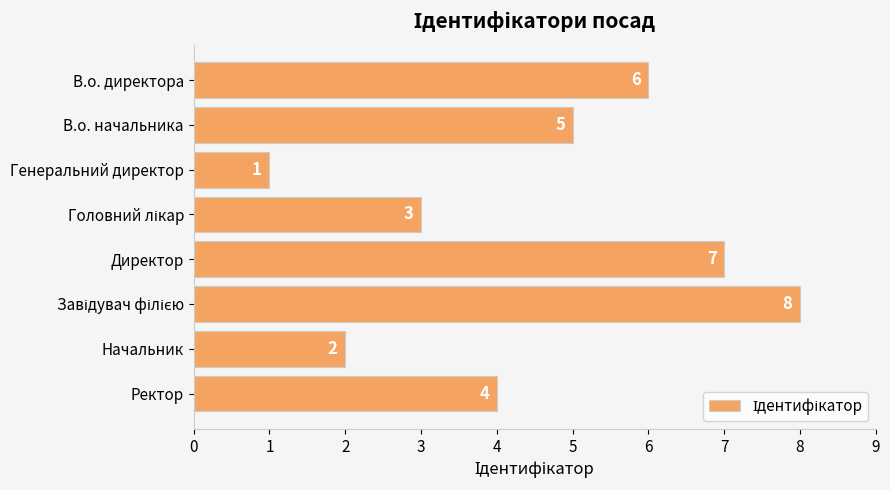

What is the difference between the maximum and minimum values?

7